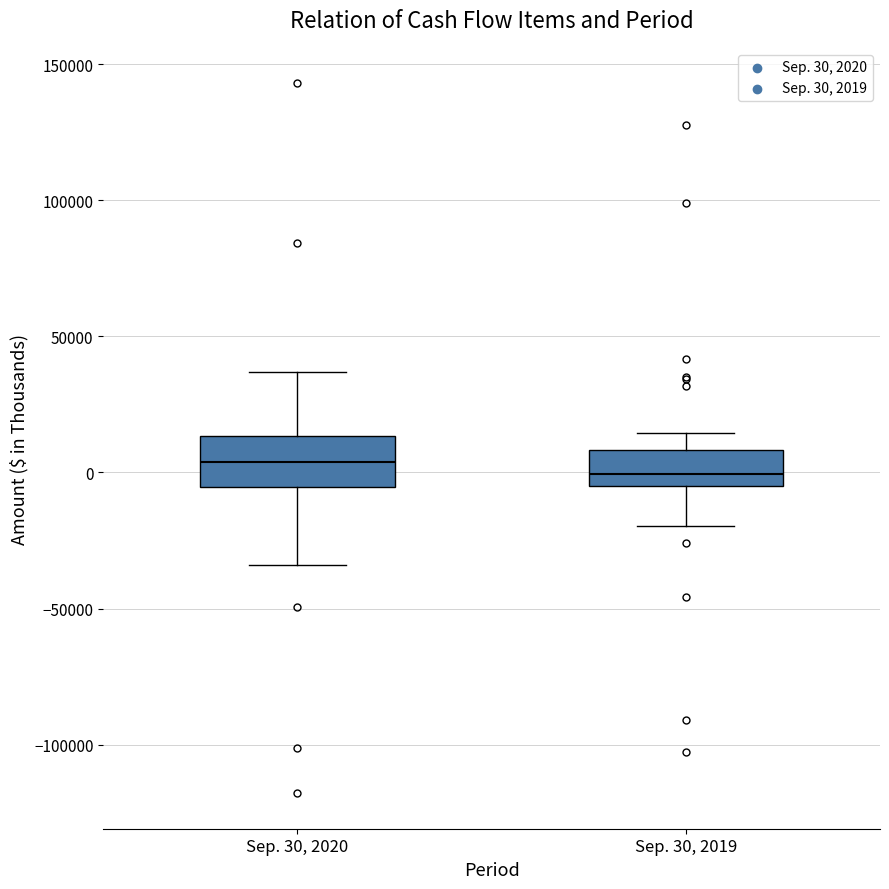

Reading left to right, transcribe this box plot: for each box, give where its median line is, the range the box spans, and where its two whiskers end, as read against the y-axis. The values are not printed on the chart, so give them approximately, as read against the axis.

Sep. 30, 2020: median 5000, box -5000 to 15000, whiskers -35000 to 35000
Sep. 30, 2019: median 0, box -5000 to 10000, whiskers -20000 to 15000